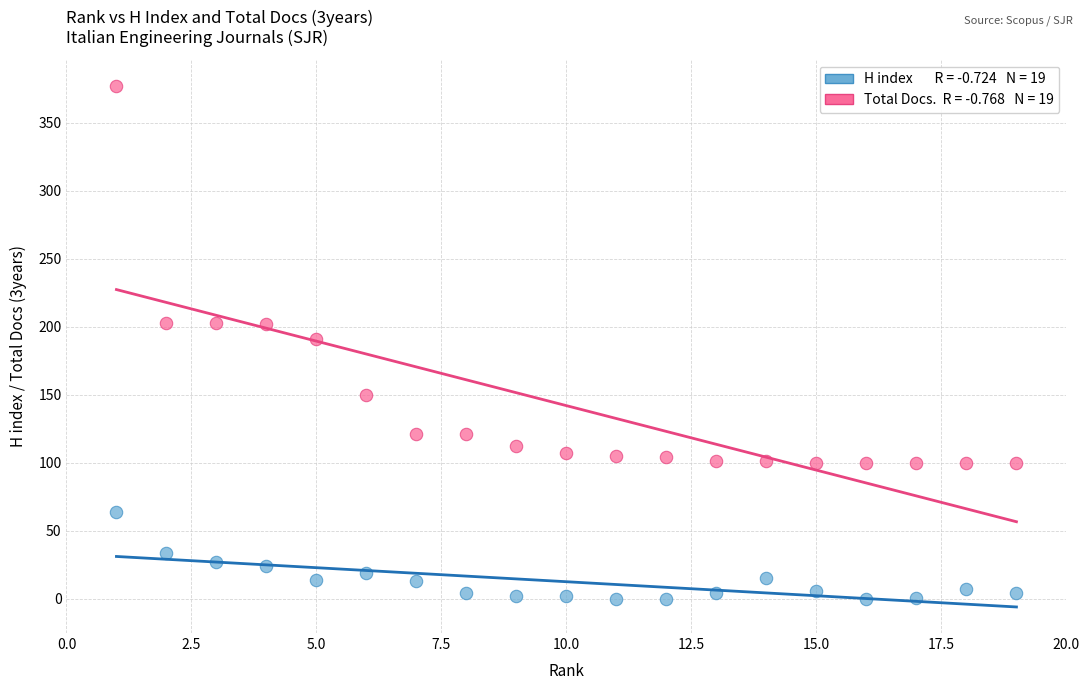

Across all data points, what is the range of X values (max minus min)?

18